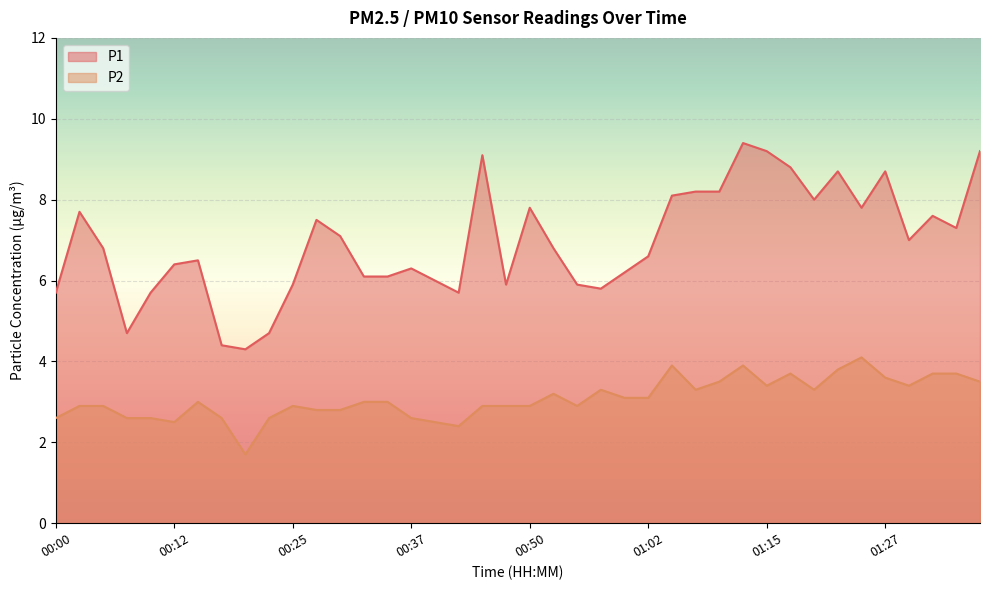

What is the average value of the P1 series?

6.9